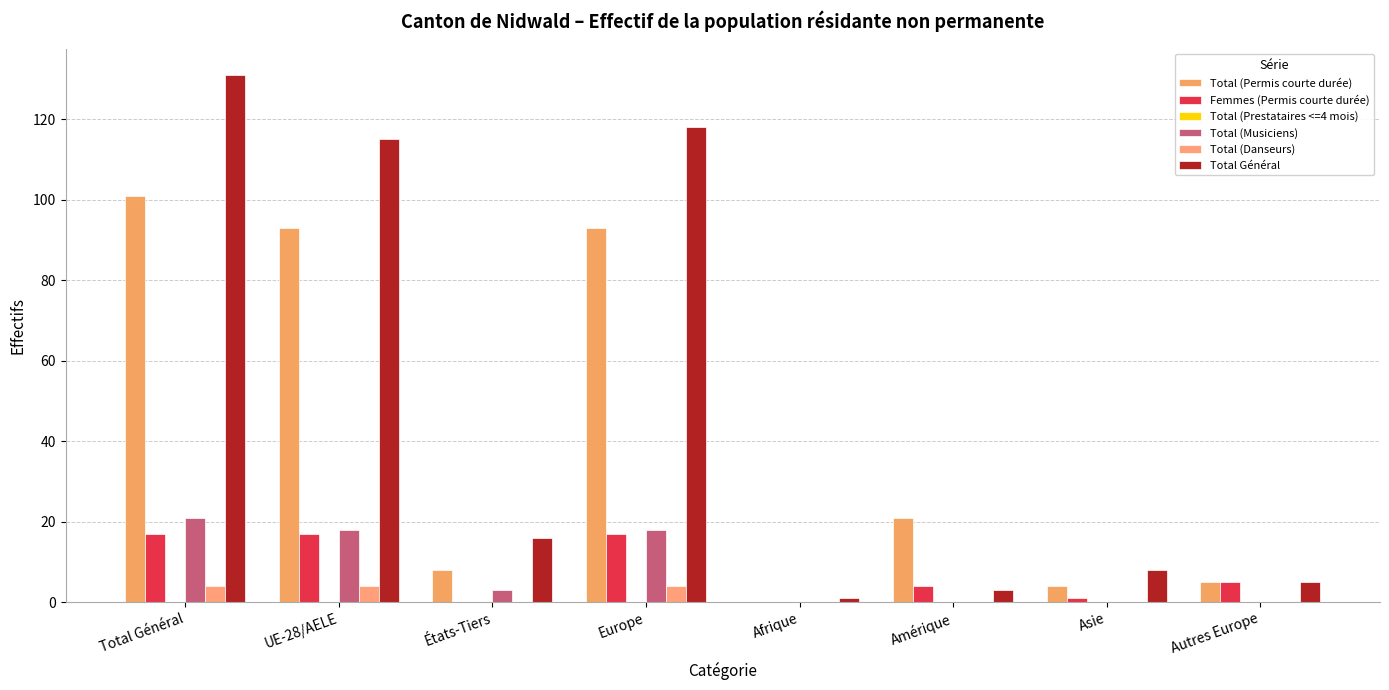

Are the bars grouped side by side (vs. stacked)?

Yes